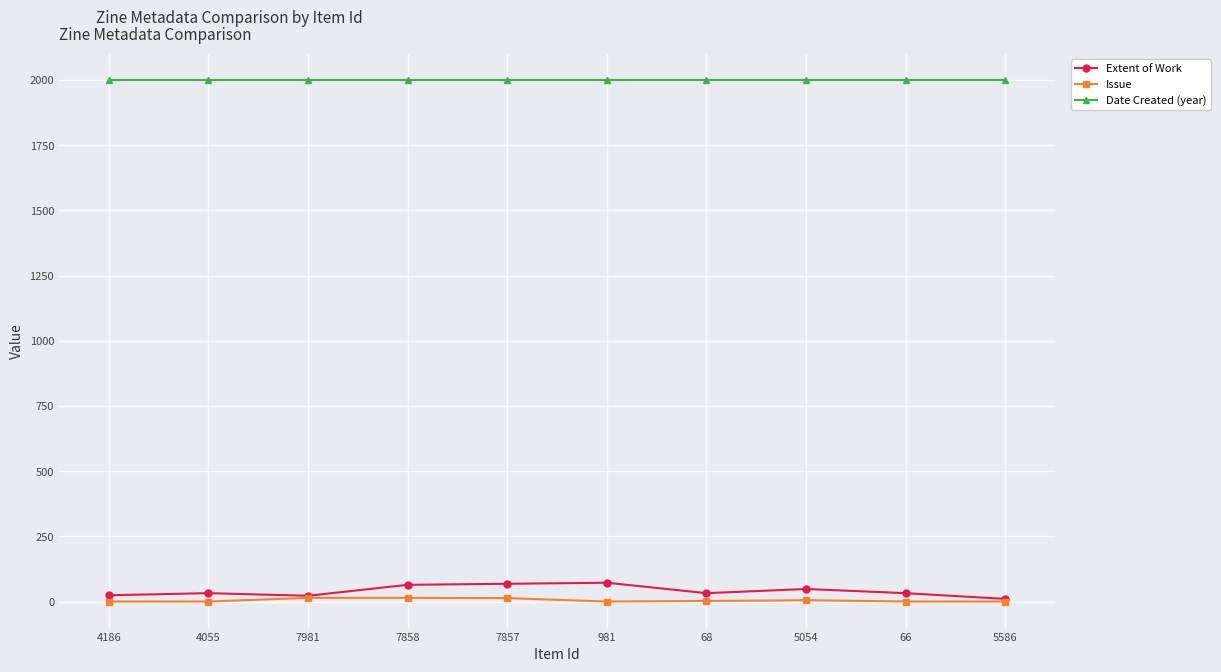

What is the difference between the second highest and second lowest values in the Issue series?

14